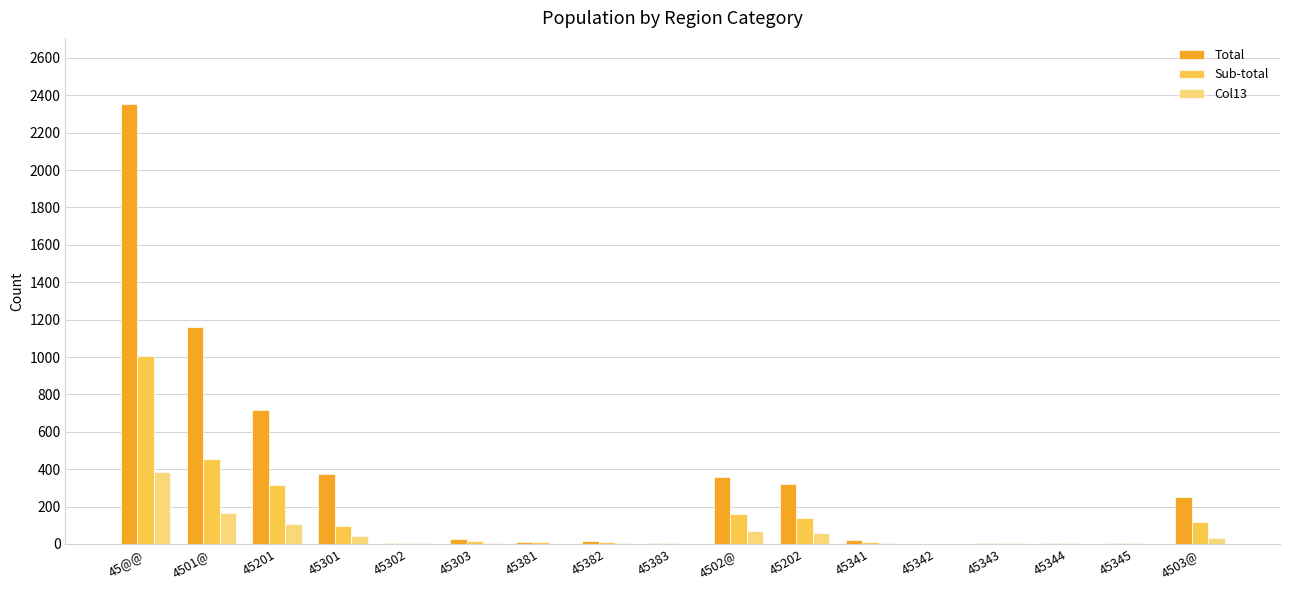

At which category is the sum across all series the highest?

45@@